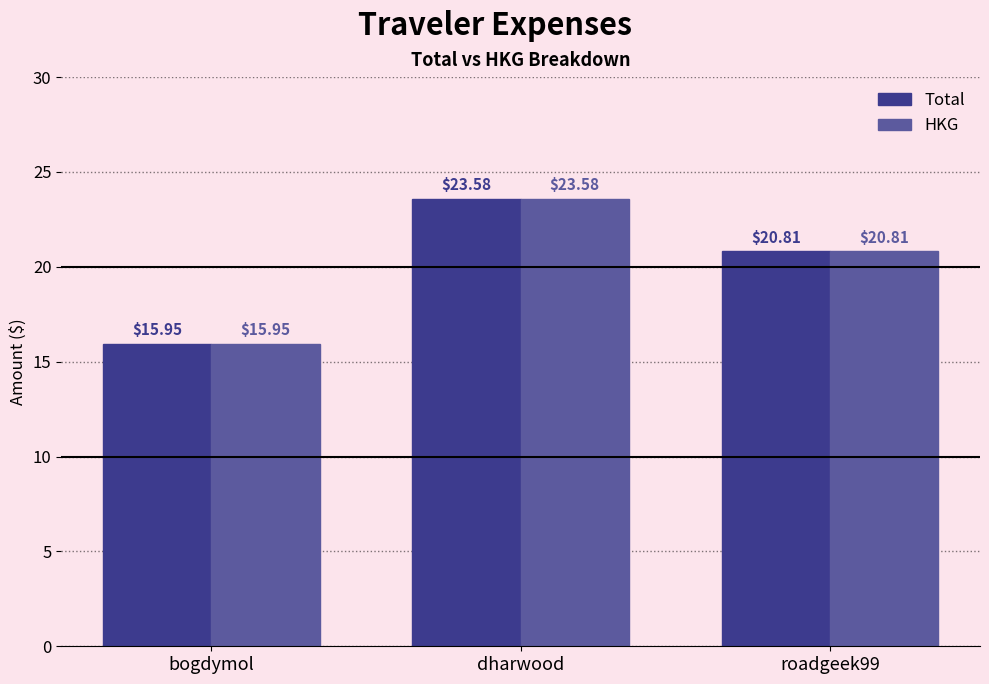

What is the sum of the Total values at bogdymol and roadgeek99?

36.8